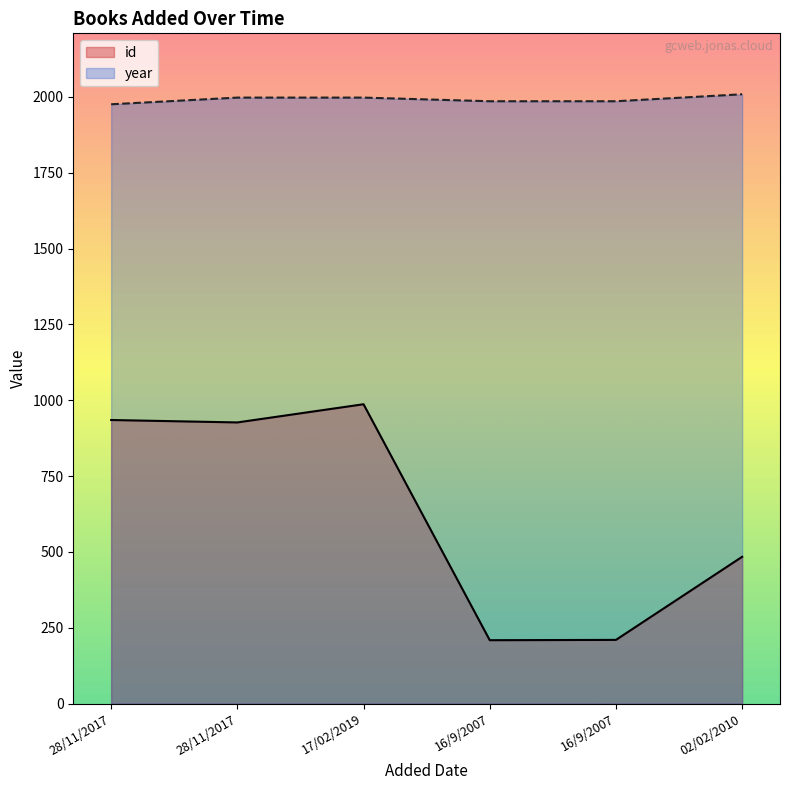

Which series has the widest spread of values?

id